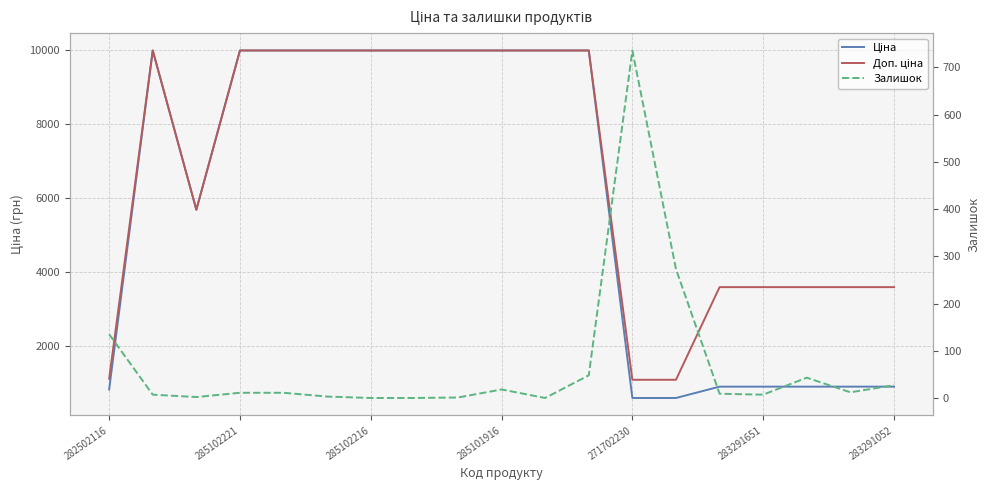

Where does the Ціна series first go above 9974?

285102221